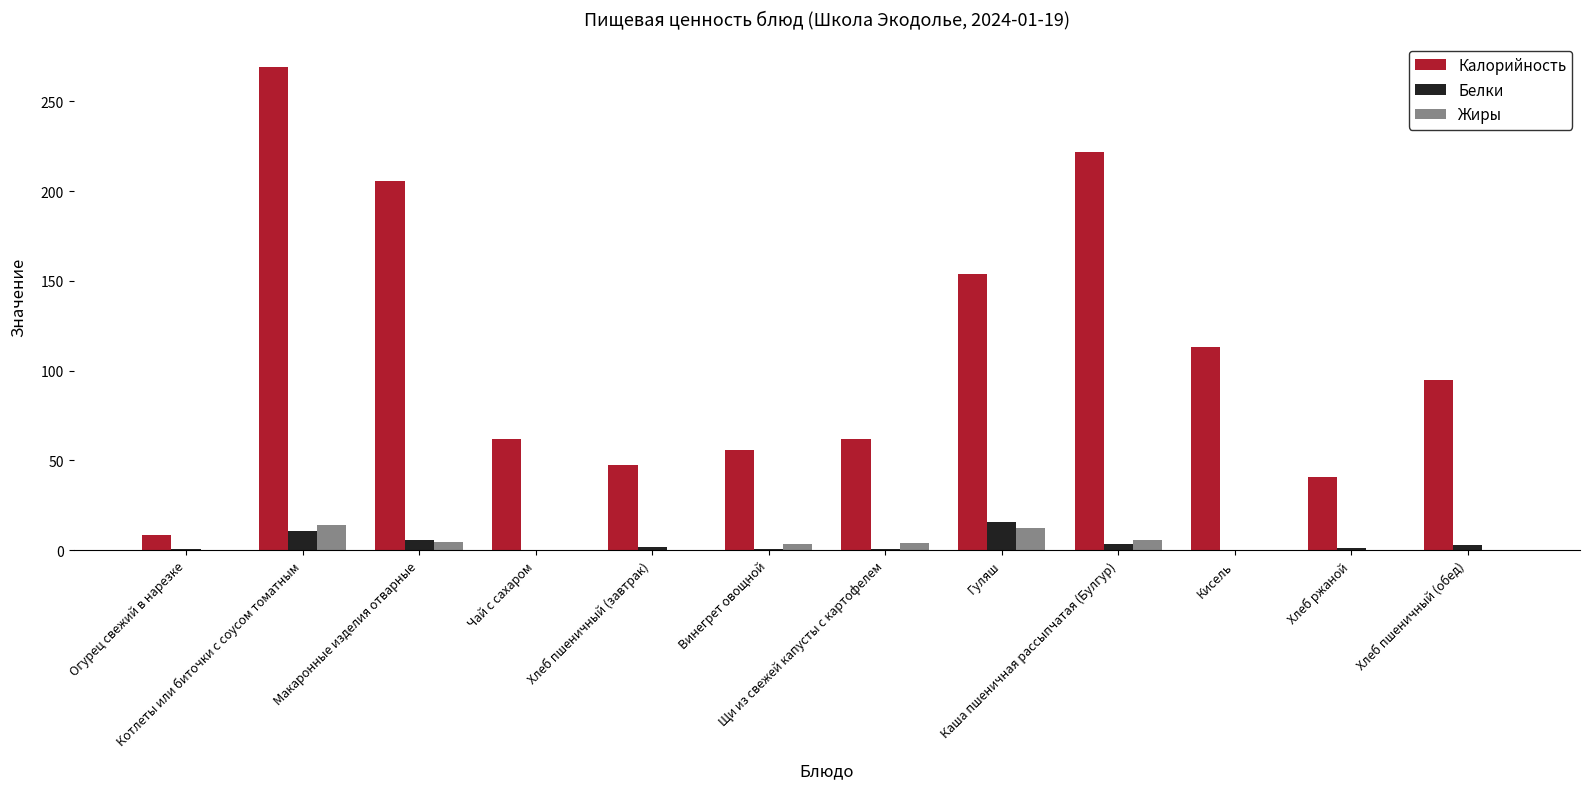

How many data points in Калорийность are above 94?

6